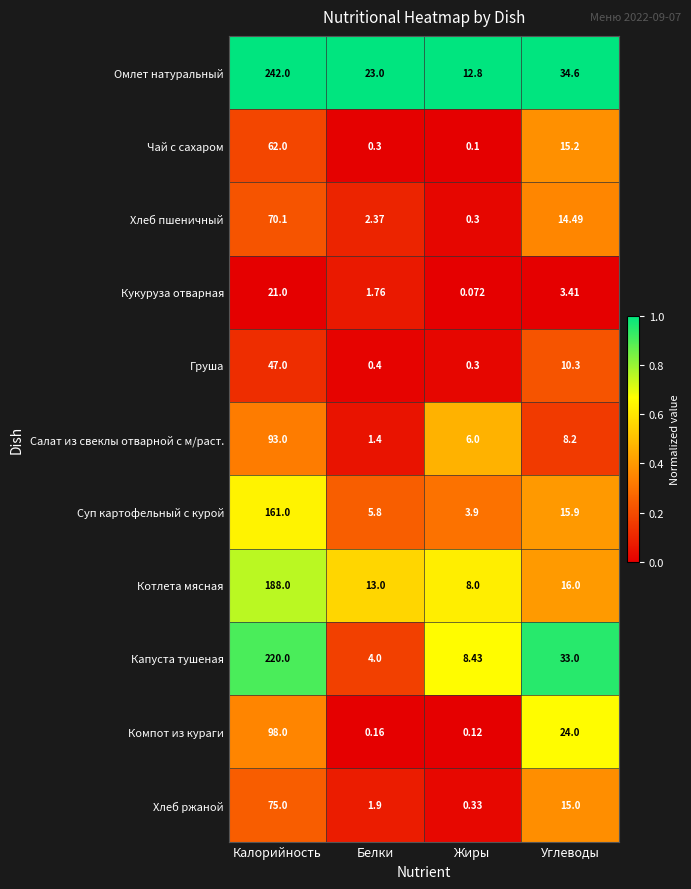

Which category has the highest value in the Котлета мясная series?

Калорийность